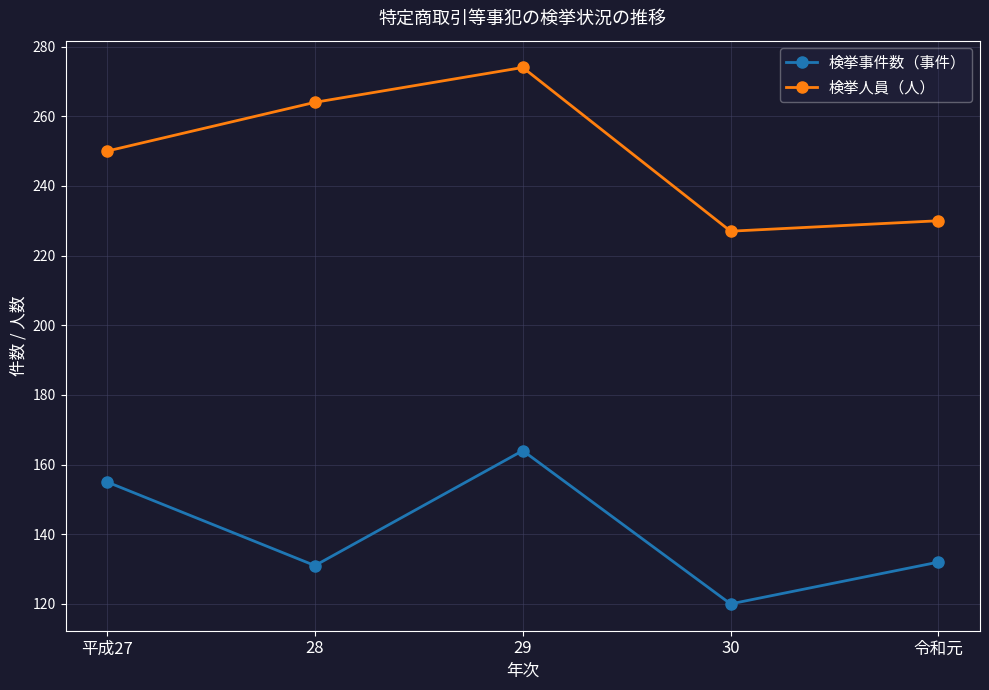

At which label does 検挙事件数（事件） first exceed 132?

平成27